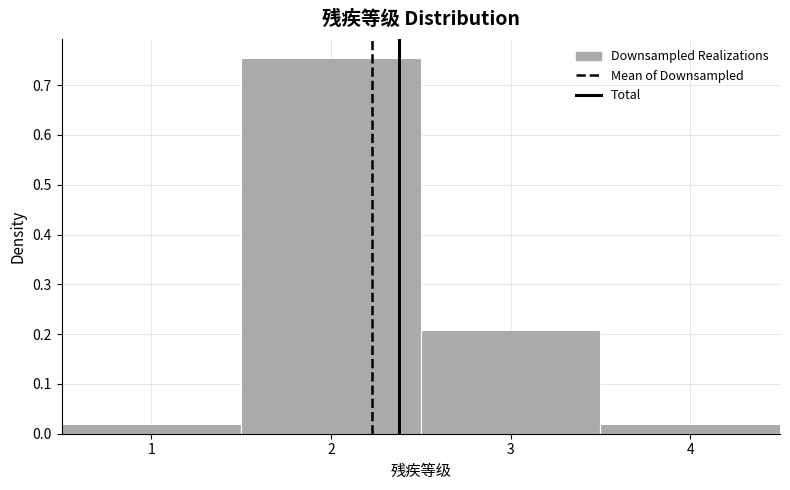

Reading left to right, list every bar in this chart as the range it spans on the x-axis followed by its height. The values are not printed on the chart, so give them approximately, as read against the axis.

0.5 to 1.5: 0.02
1.5 to 2.5: 0.75
2.5 to 3.5: 0.21
3.5 to 4.5: 0.02